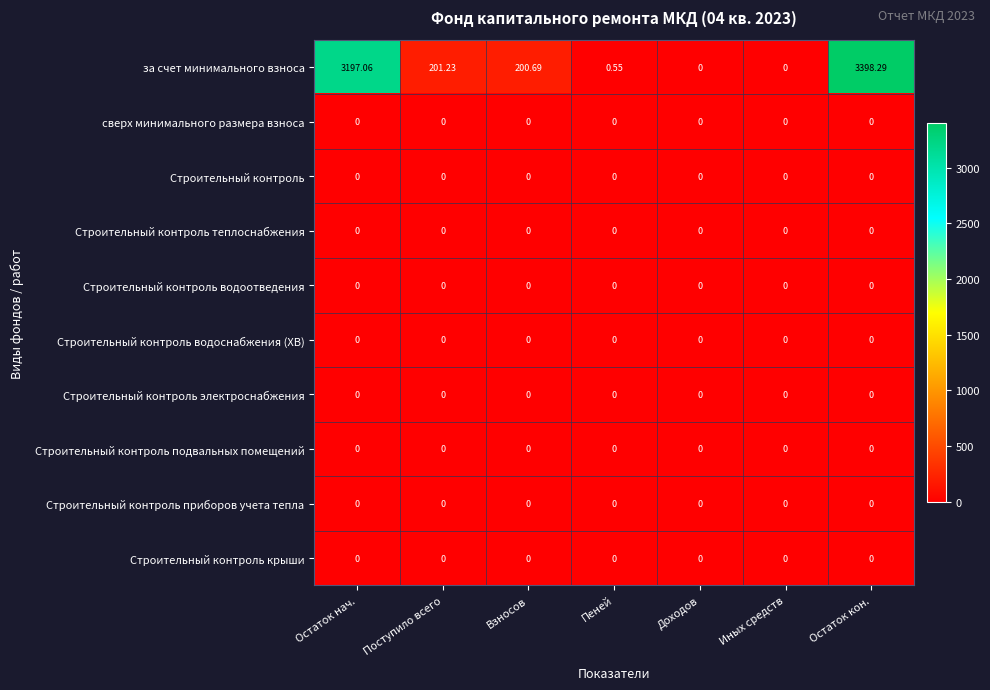

Which series has the largest range (max minus min)?

за счет минимального взноса